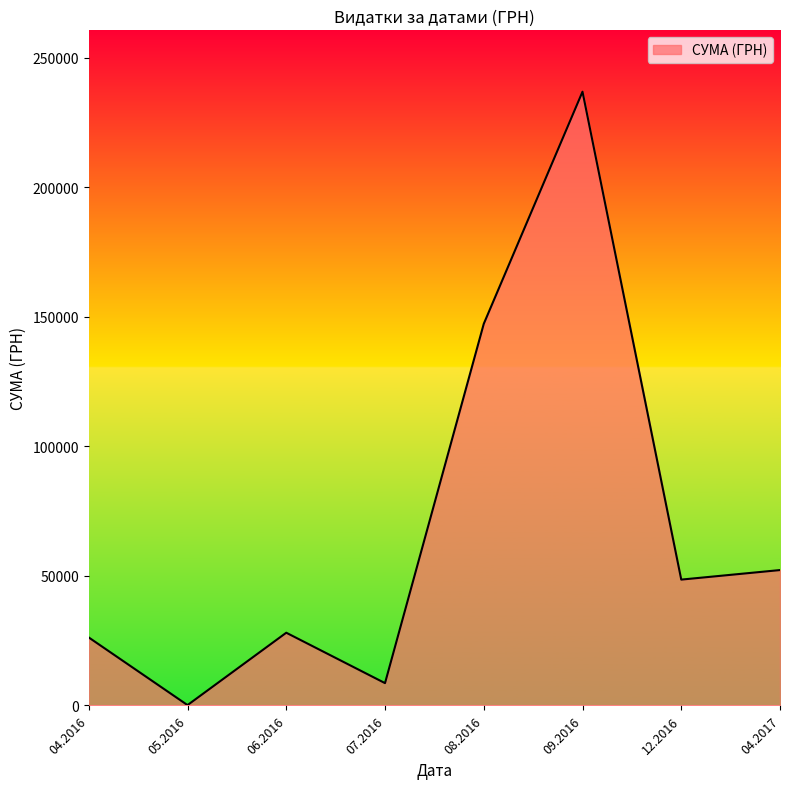

At which category does the data reach its first local peak?

06.2016